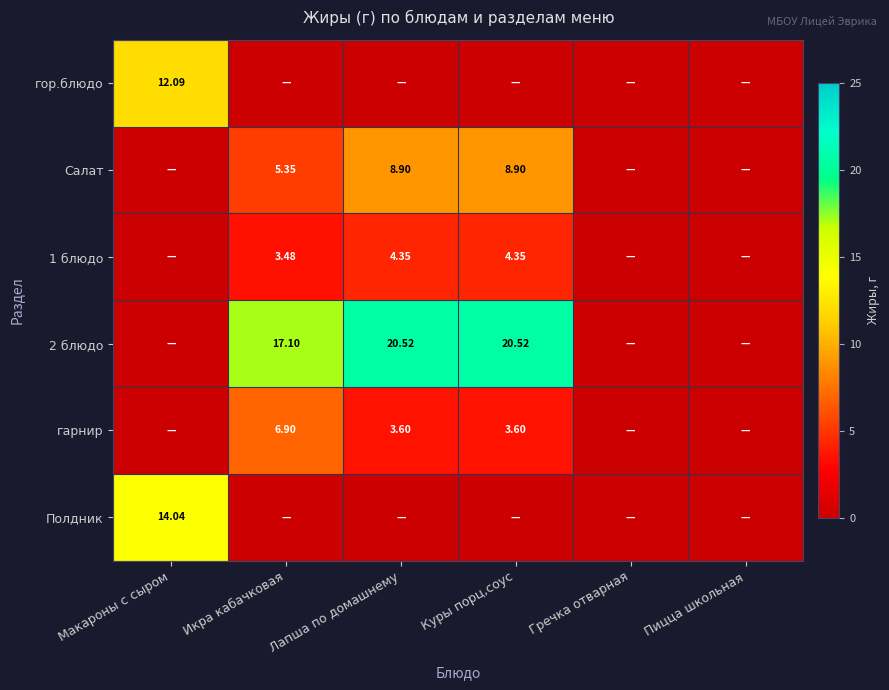

True or false: Салат has a value of 1.5 at Икра кабачковая.

False